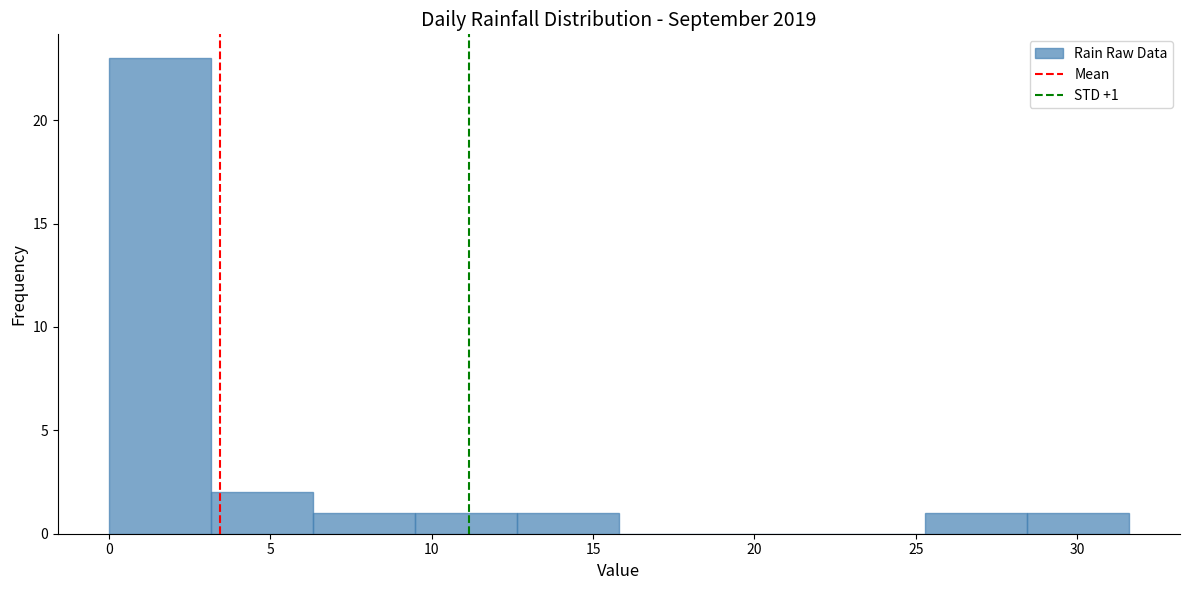

Over which range of the x-axis is the bar tallest?

0.0 to 3.0